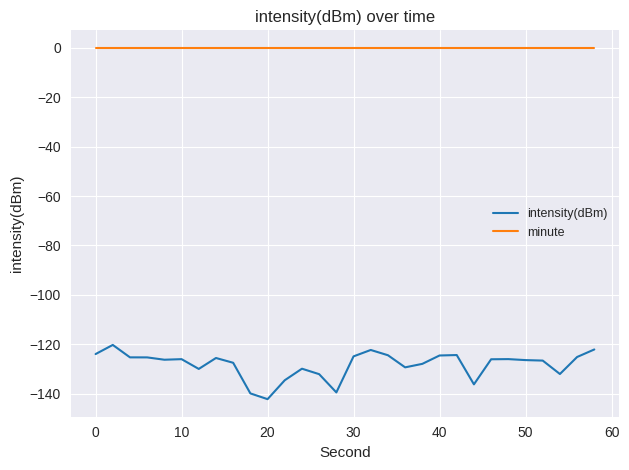

True or false: intensity(dBm) and minute intersect in this chart.

False